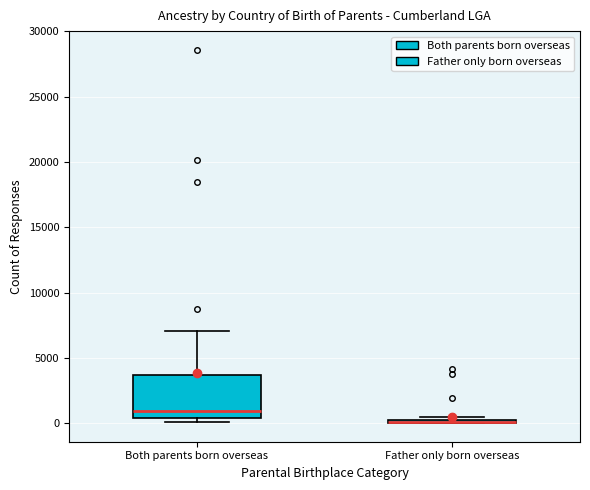

Comparing the boxes themselves (not the whiskers), which one is the tallest?

Both parents born overseas